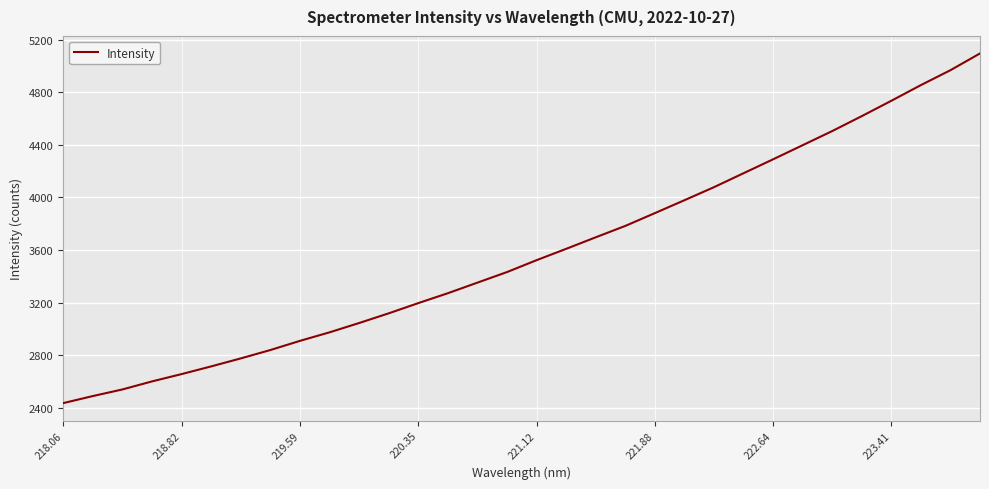

What is the smallest value displayed?

2435.8